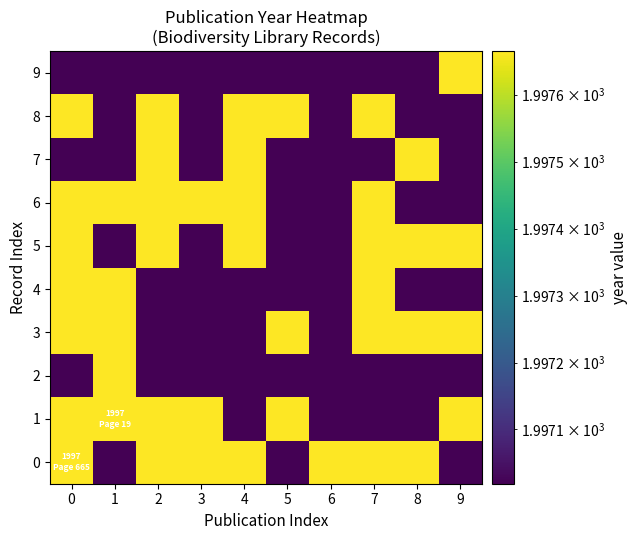

Reading right to left, what are all the values shown in this chart?

0: 9=1997.0	8=1997.7	7=1997.7	6=1997.7	5=1997.0	4=1997.7	3=1997.7	2=1997.7	1=1997.0	0=1997.7
1: 9=1997.7	8=1997.0	7=1997.0	6=1997.0	5=1997.7	4=1997.0	3=1997.7	2=1997.7	1=1997.7	0=1997.7
2: 9=1997.0	8=1997.0	7=1997.0	6=1997.0	5=1997.0	4=1997.0	3=1997.0	2=1997.0	1=1997.7	0=1997.0
3: 9=1997.7	8=1997.7	7=1997.7	6=1997.0	5=1997.7	4=1997.0	3=1997.0	2=1997.0	1=1997.7	0=1997.7
4: 9=1997.0	8=1997.0	7=1997.7	6=1997.0	5=1997.0	4=1997.0	3=1997.0	2=1997.0	1=1997.7	0=1997.7
5: 9=1997.7	8=1997.7	7=1997.7	6=1997.0	5=1997.0	4=1997.7	3=1997.0	2=1997.7	1=1997.0	0=1997.7
6: 9=1997.0	8=1997.0	7=1997.7	6=1997.0	5=1997.0	4=1997.7	3=1997.7	2=1997.7	1=1997.7	0=1997.7
7: 9=1997.0	8=1997.7	7=1997.0	6=1997.0	5=1997.0	4=1997.7	3=1997.0	2=1997.7	1=1997.0	0=1997.0
8: 9=1997.0	8=1997.0	7=1997.7	6=1997.0	5=1997.7	4=1997.7	3=1997.0	2=1997.7	1=1997.0	0=1997.7
9: 9=1997.7	8=1997.0	7=1997.0	6=1997.0	5=1997.0	4=1997.0	3=1997.0	2=1997.0	1=1997.0	0=1997.0